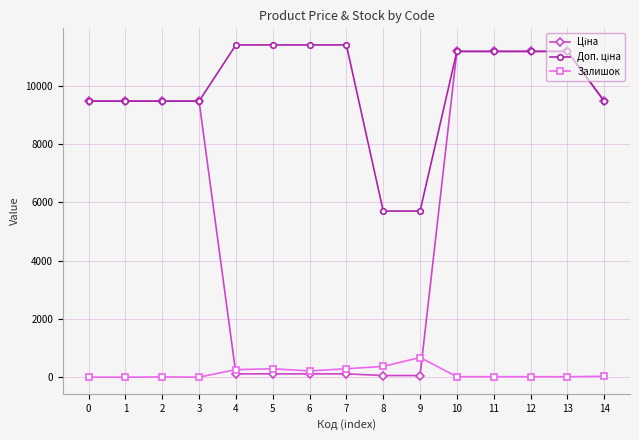

What is the maximum value shown in the chart?

11410.0